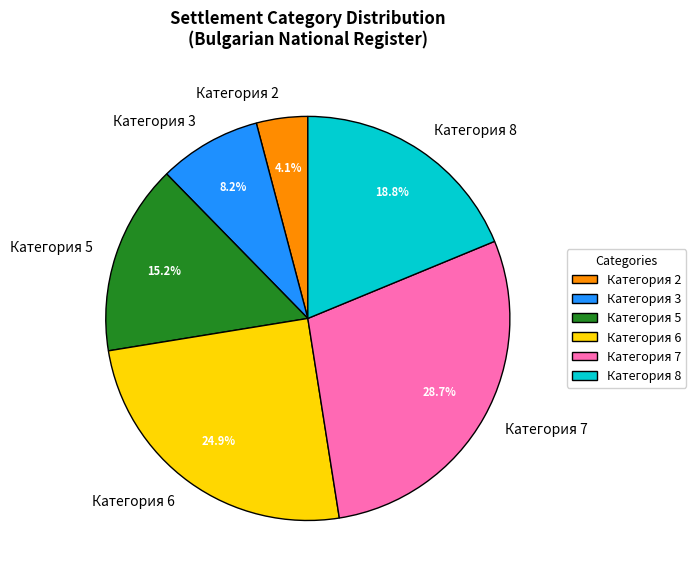

What is the ratio of the value at Категория 7 to the value at Категория 5?

1.9